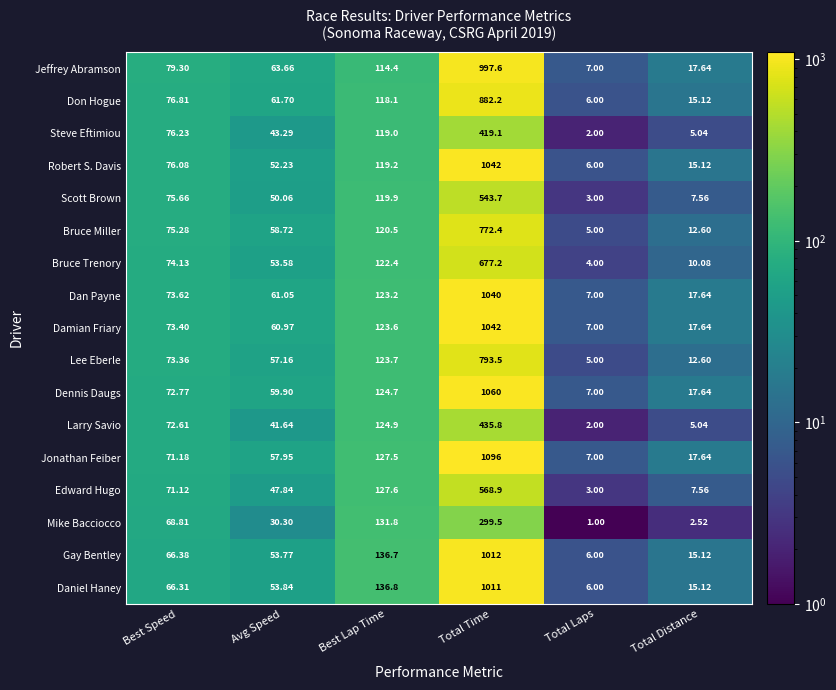

Count the number of categories in the chart.

6